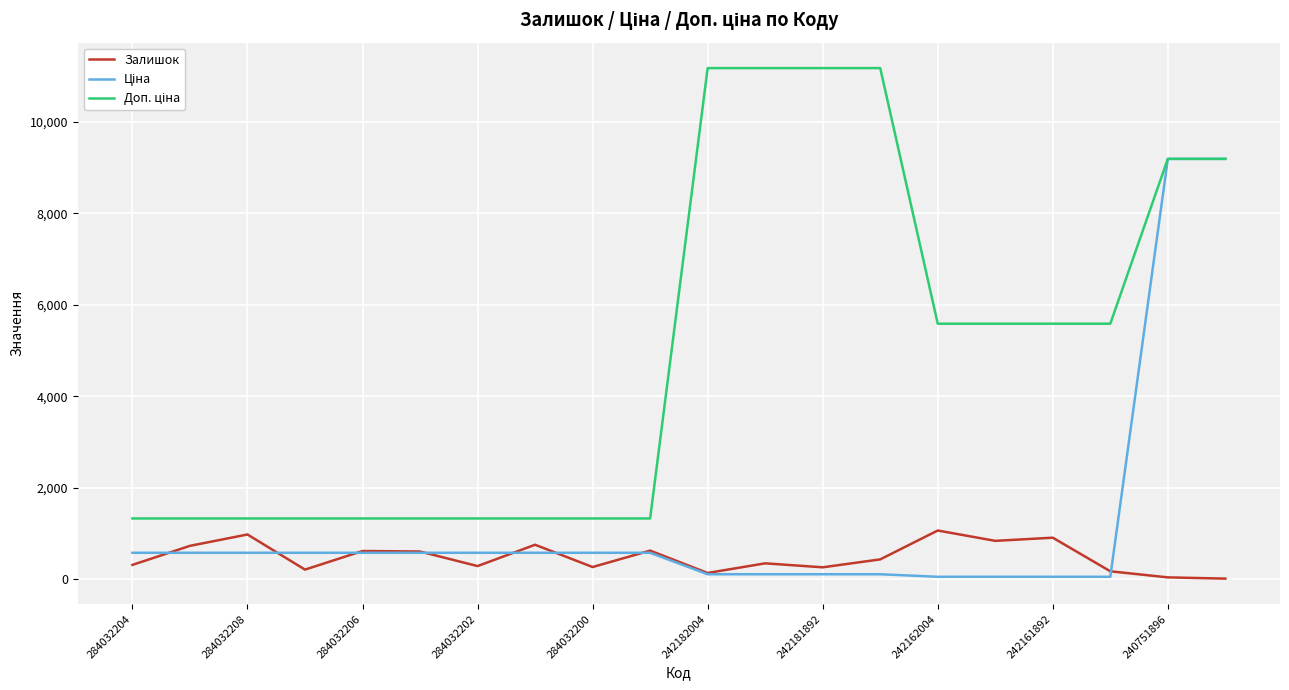

Count the number of data series in this chart.

3